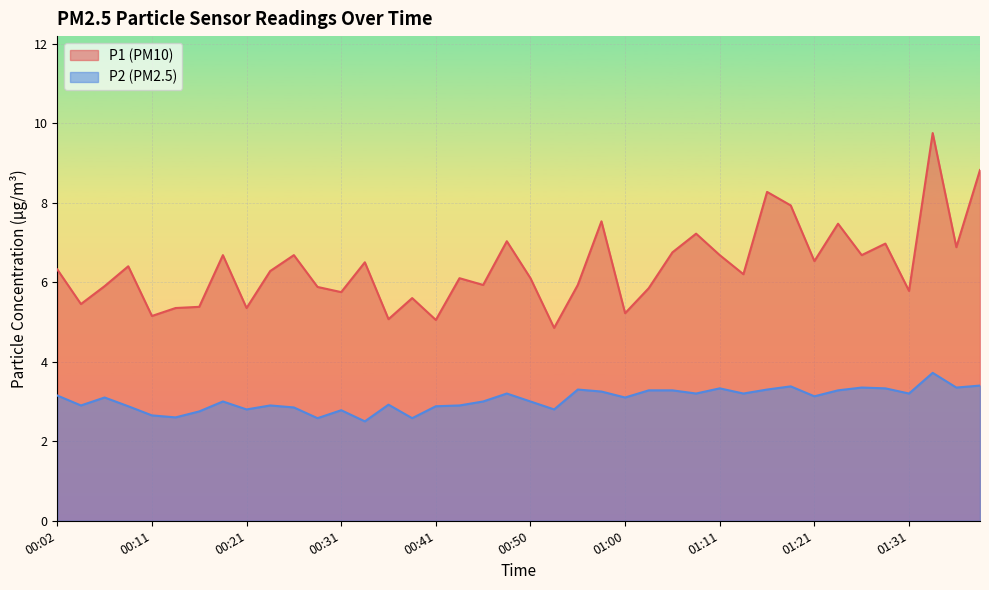

Which series has the largest range (max minus min)?

P1 (PM10)